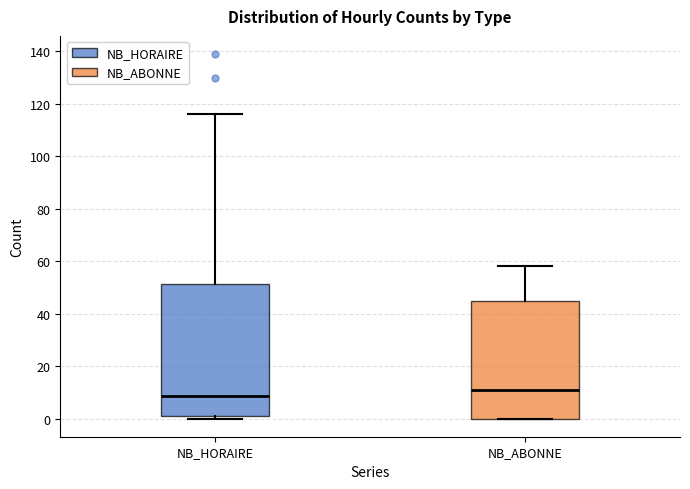

Reading left to right, transcribe this box plot: for each box, give where its median line is, the range the box spans, and where its two whiskers end, as read against the y-axis. The values are not printed on the chart, so give them approximately, as read against the axis.

NB_HORAIRE: median 8, box 2 to 52, whiskers 0 to 116
NB_ABONNE: median 12, box 0 to 44, whiskers 0 to 58